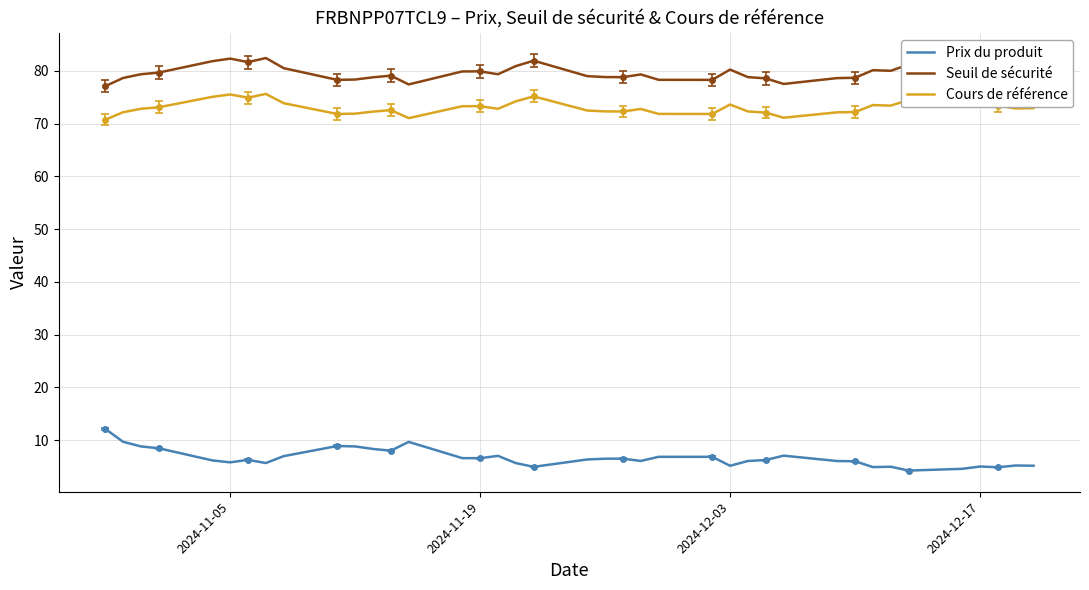

What is the lowest value of the Prix du produit series?

4.2